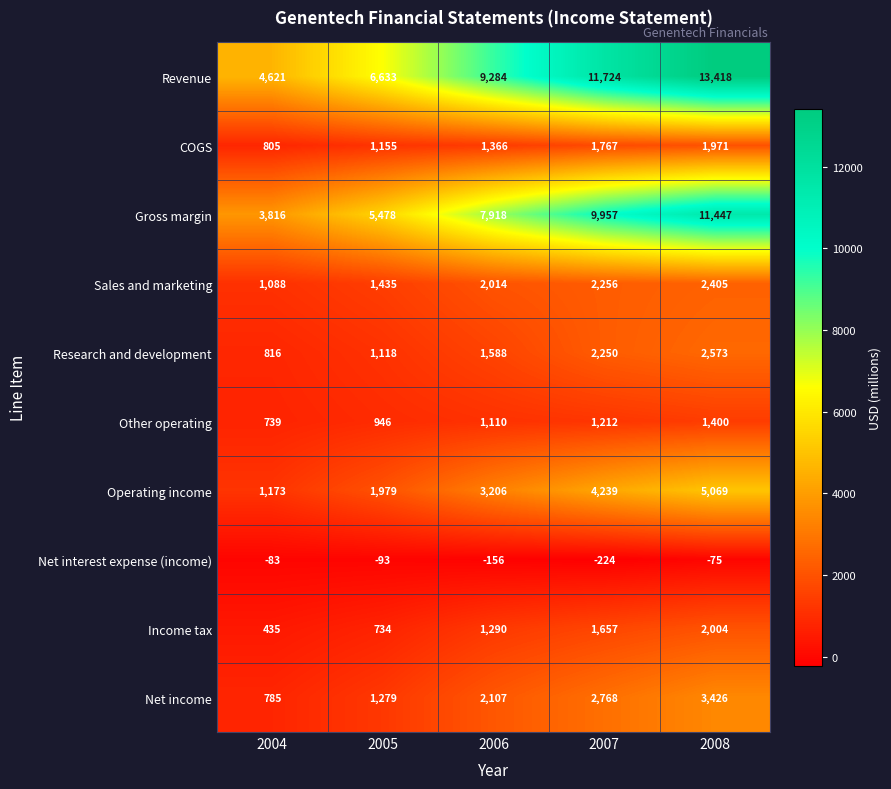

What value does the Research and development series have at 2005?

1118